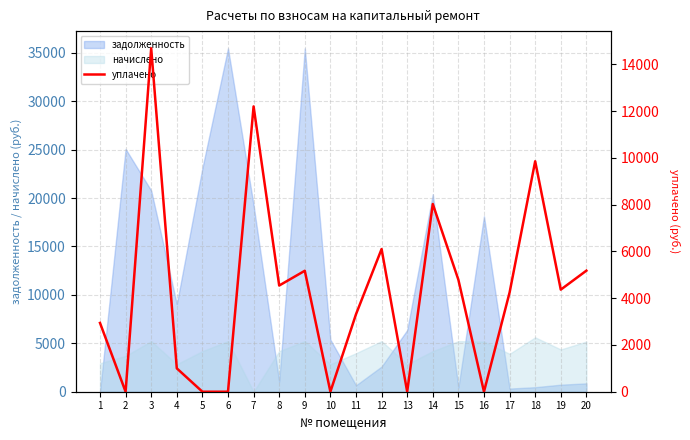

Approximately how many times larger is the value at 3 compared to 15?

3.1